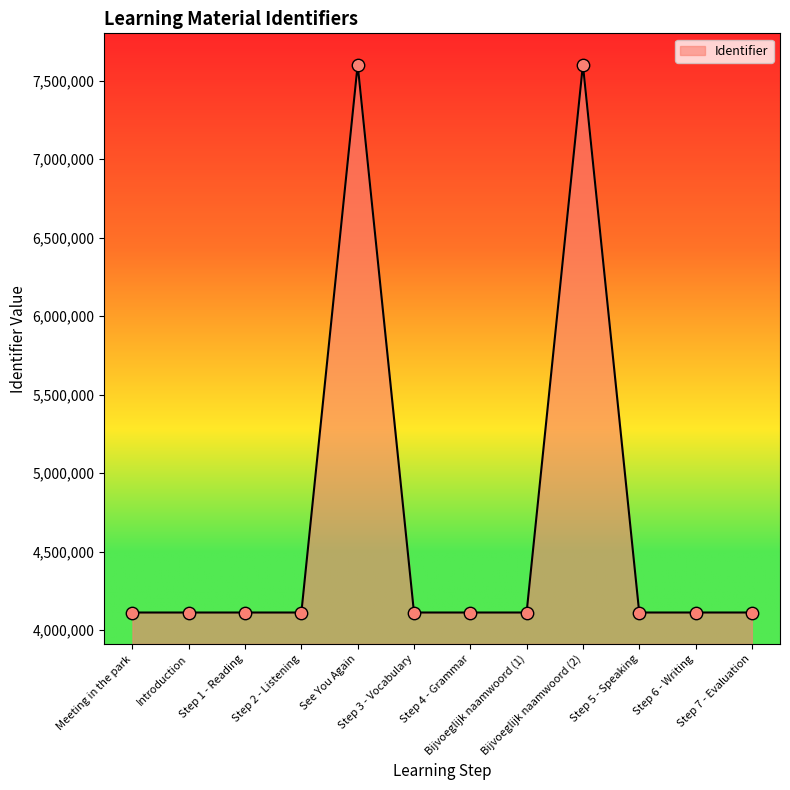

What is the minimum value shown in the chart?

4112835